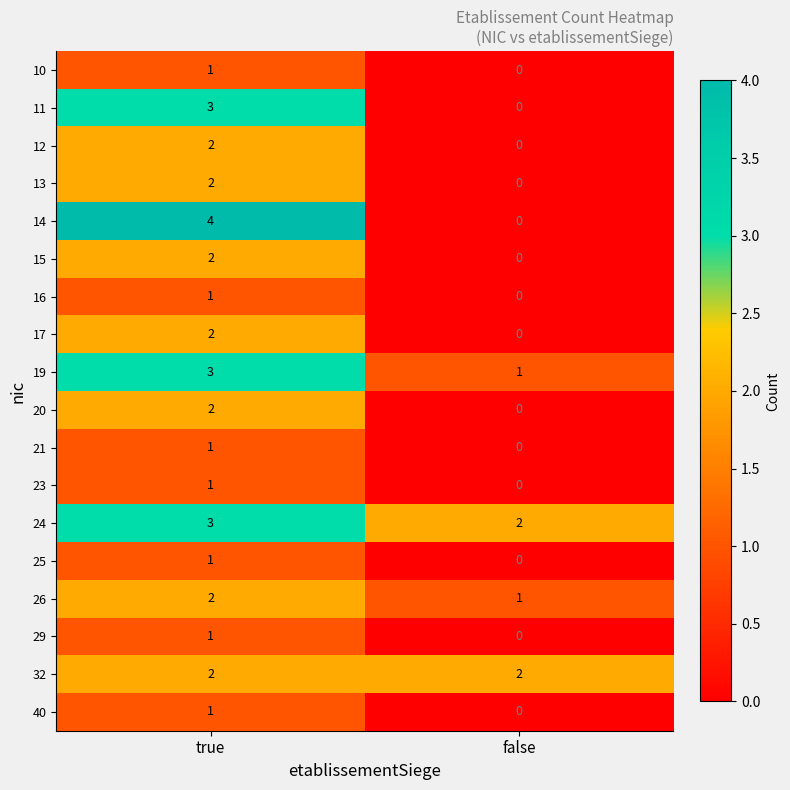

Rank the categories by 11 value from lowest to highest.

false, true